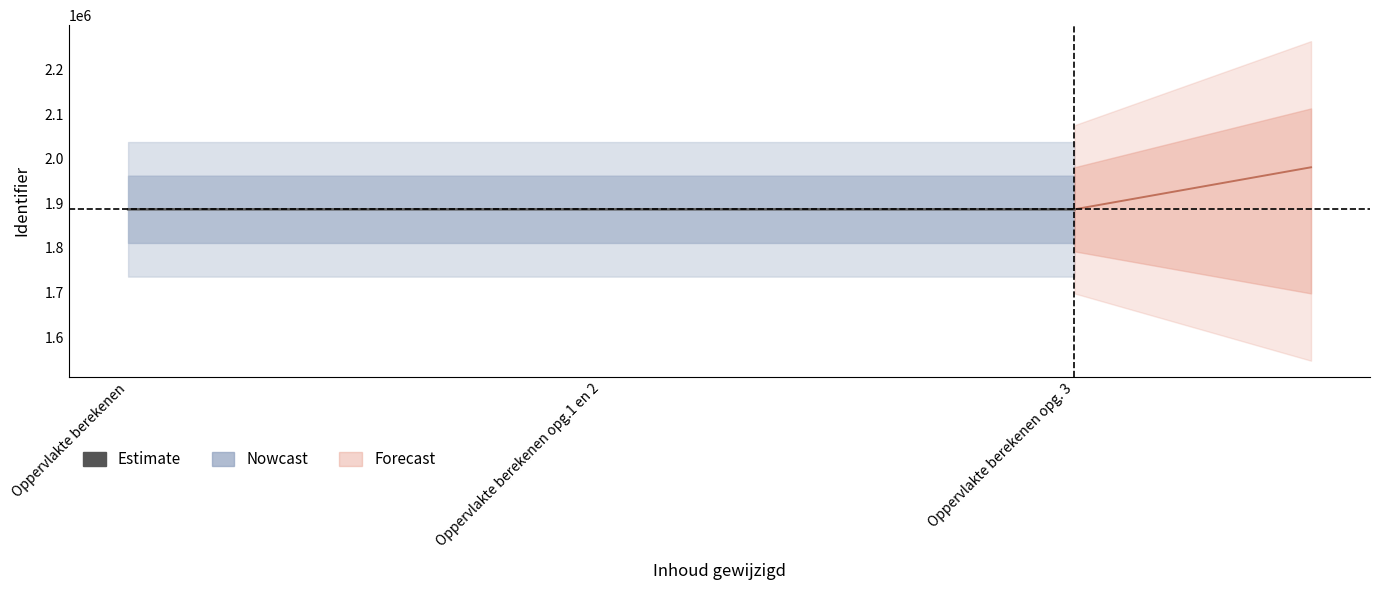

Is this an area chart (filled region under the line)?

No